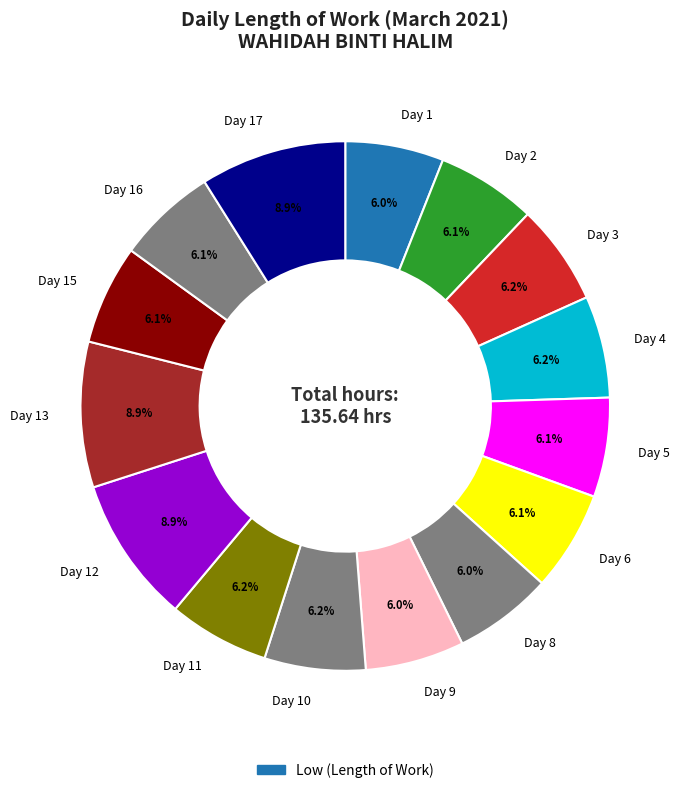

To the nearest percent, what percentage of the pie is Day 9?

6%